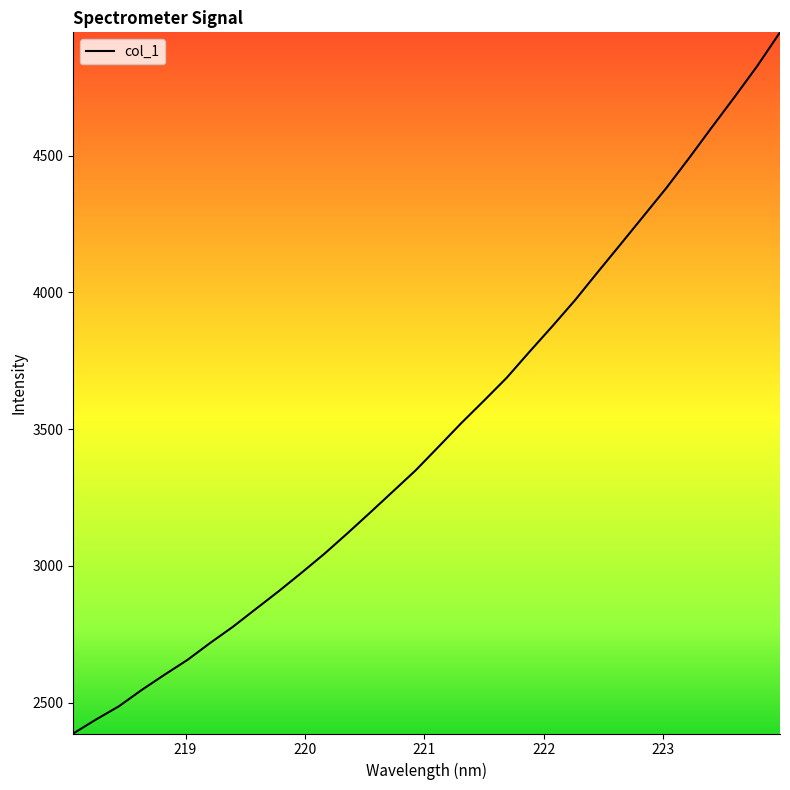

What is the greatest value displayed?

4951.3